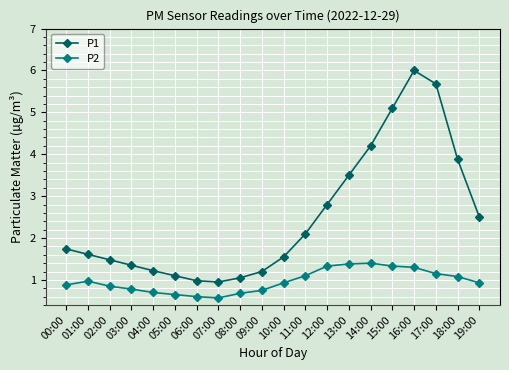

What is the difference between the second highest and second lowest values in the P1 series?

4.7